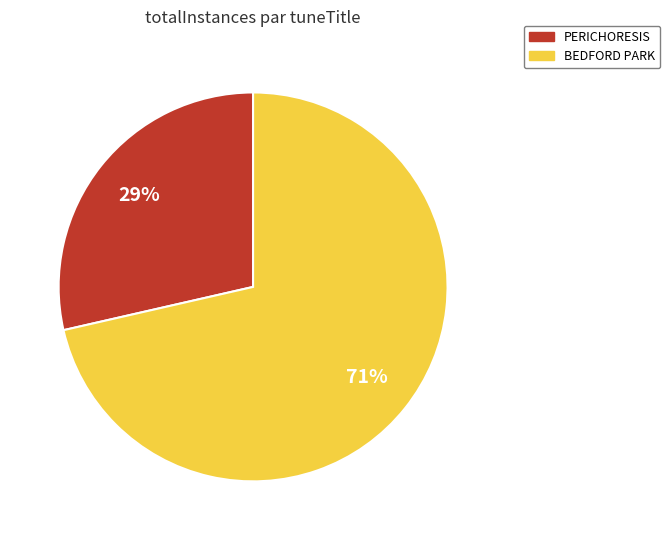

Which slice is the largest?

BEDFORD PARK